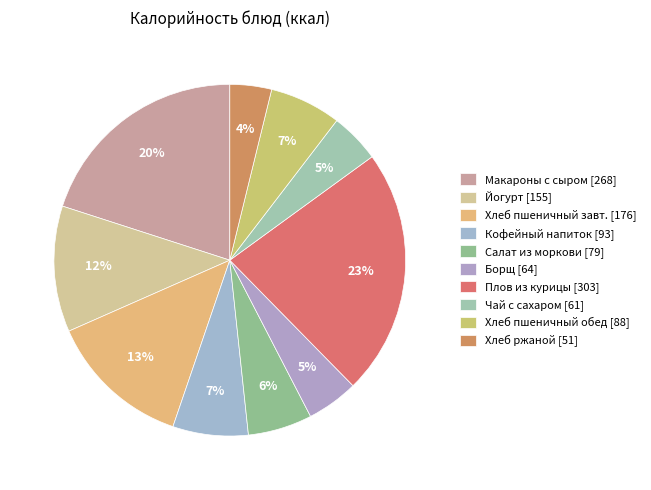

Is there any slice that represents more than half of the pie?

No